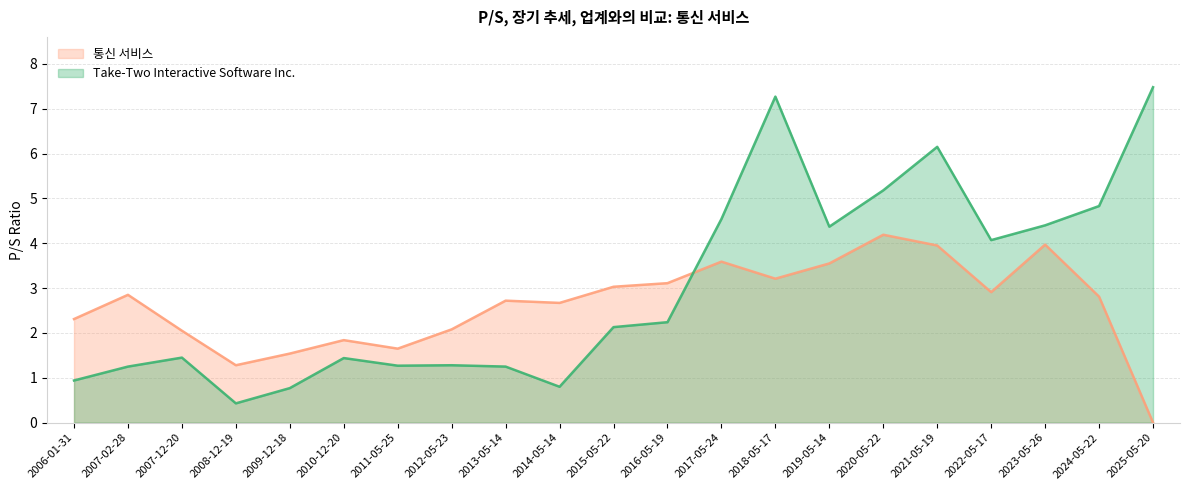

What is the label of the 8th point from the left?

2012-05-23